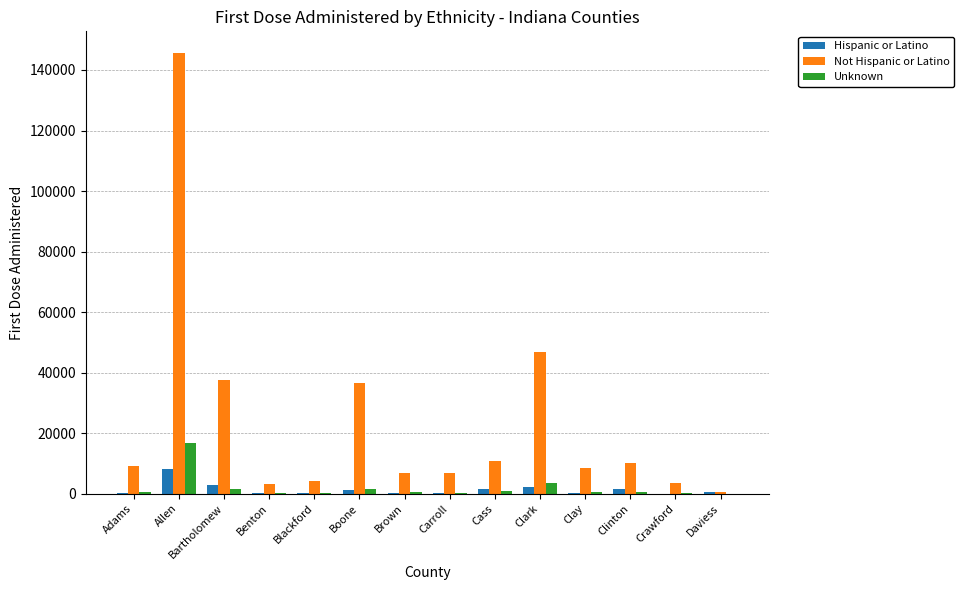

Which series changed the most between Boone and Clinton?

Not Hispanic or Latino